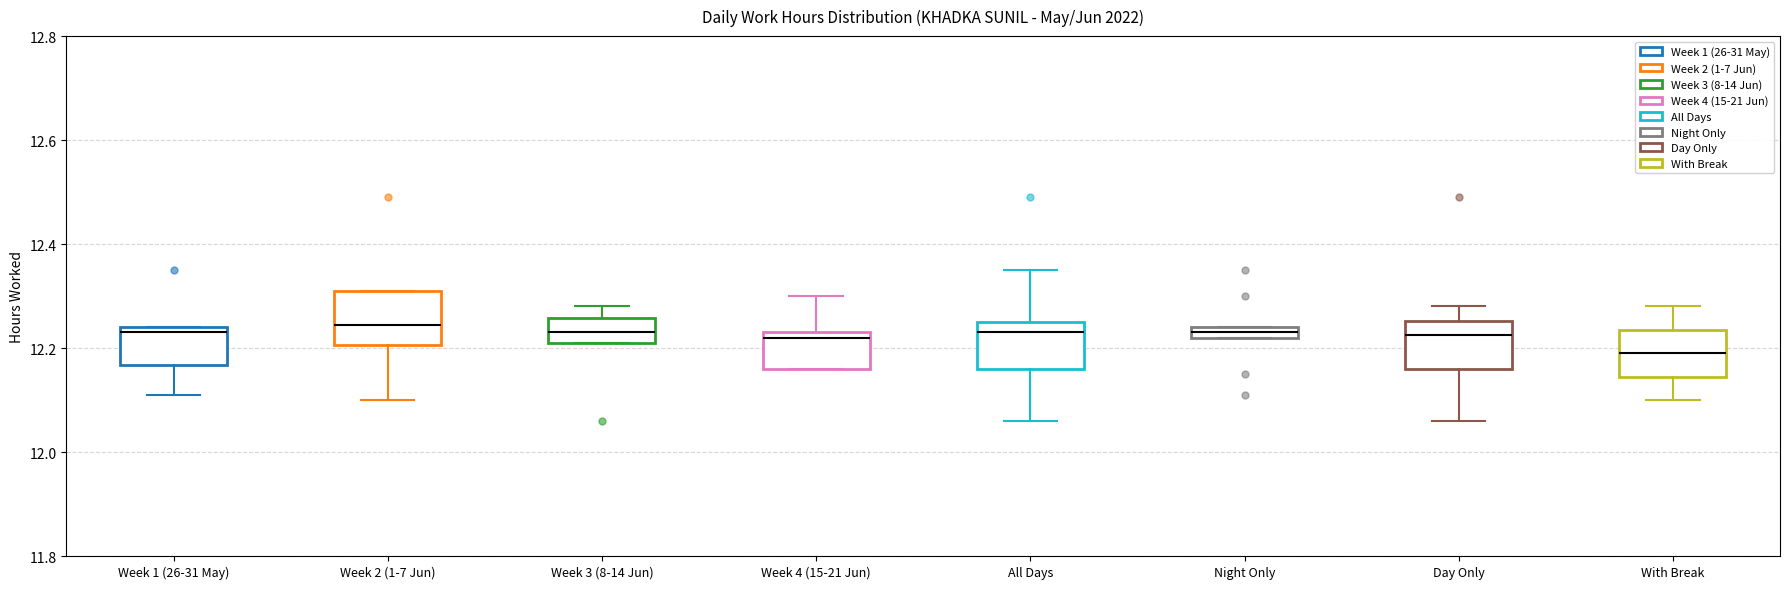

Which box has the lowest median line?

With Break